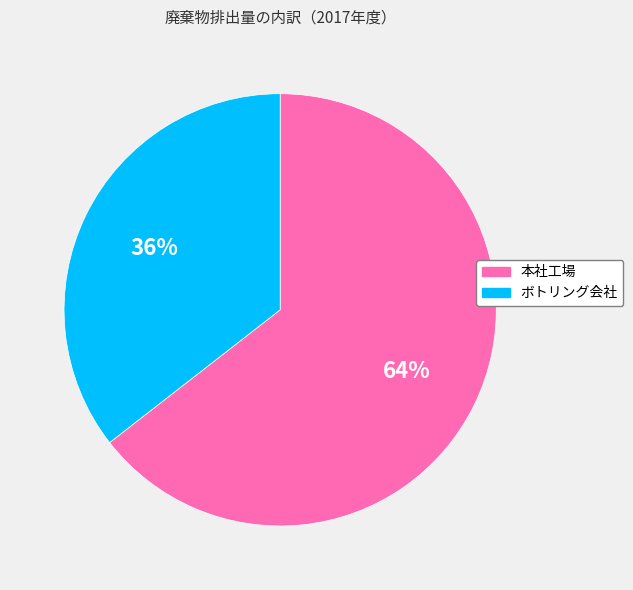

To the nearest percent, what is the average slice percentage?

50%